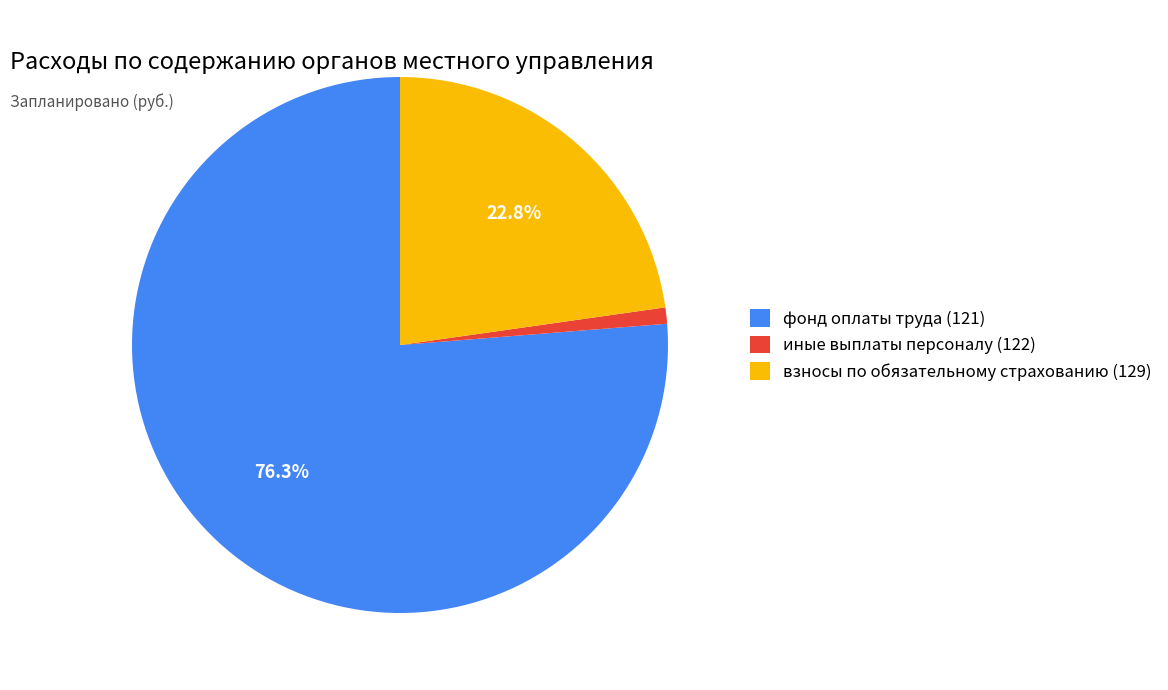

What portion of the pie excludes взносы по обязательному страхованию (129)?

77.2%